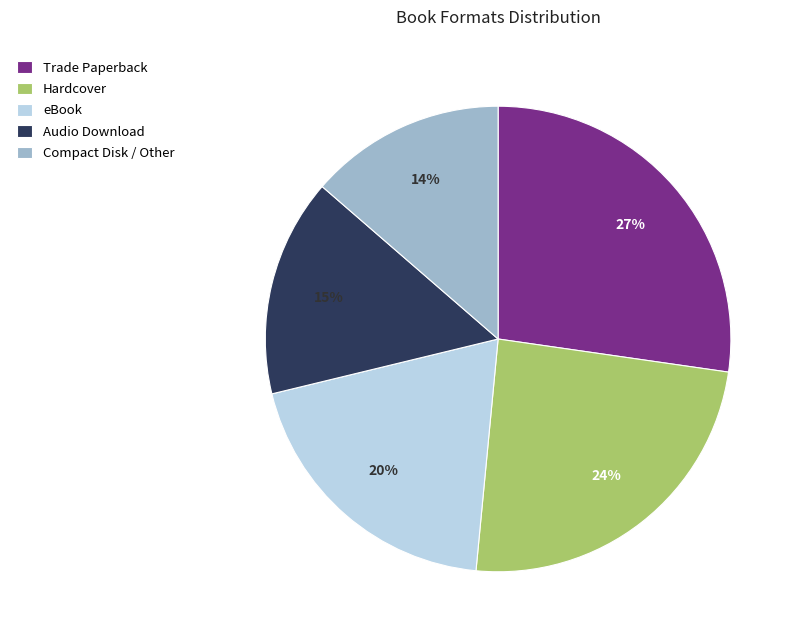

Does any single category account for the majority?

No